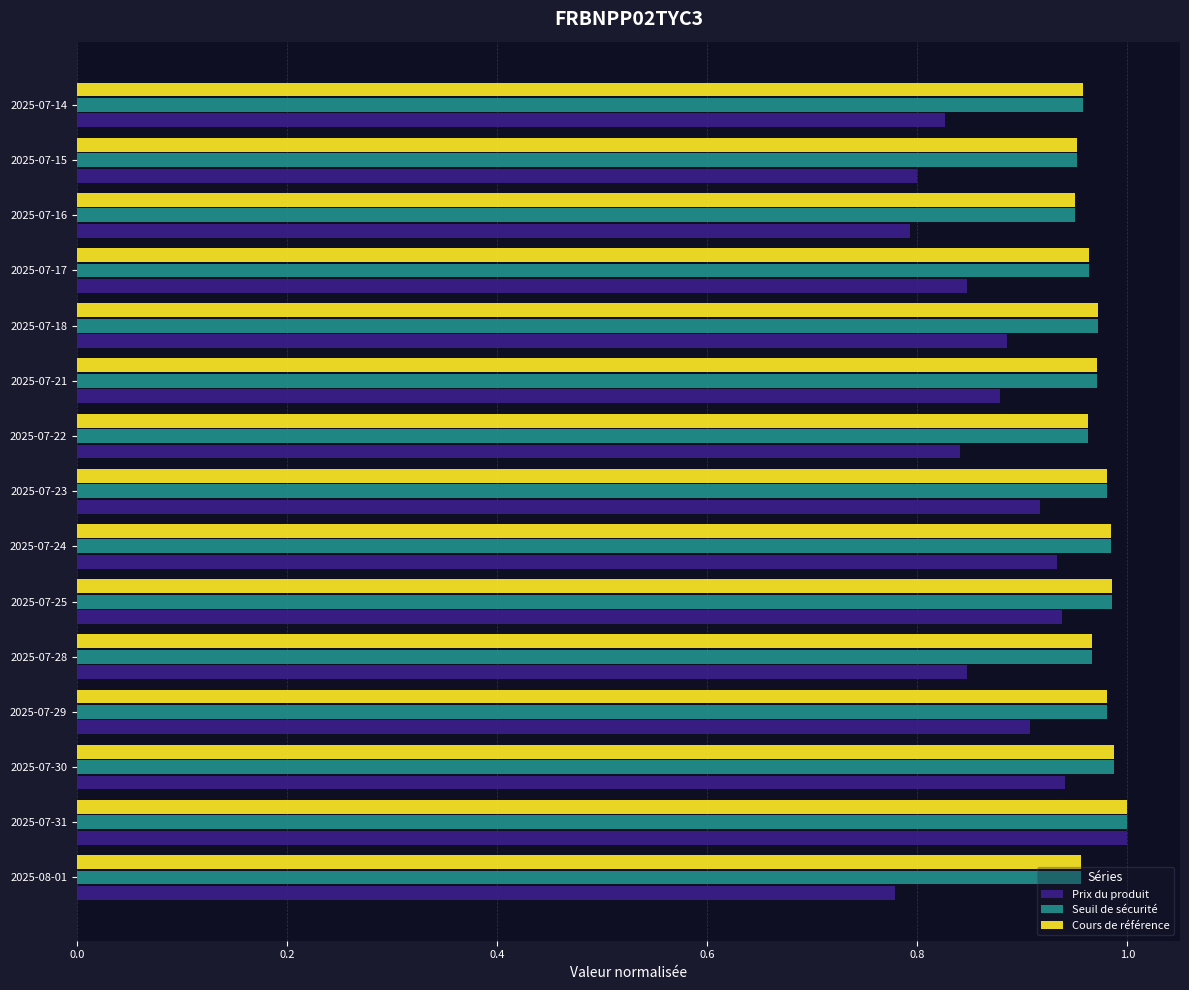

Between 2025-07-23 and 2025-07-16, which series saw the biggest shift?

Prix du produit